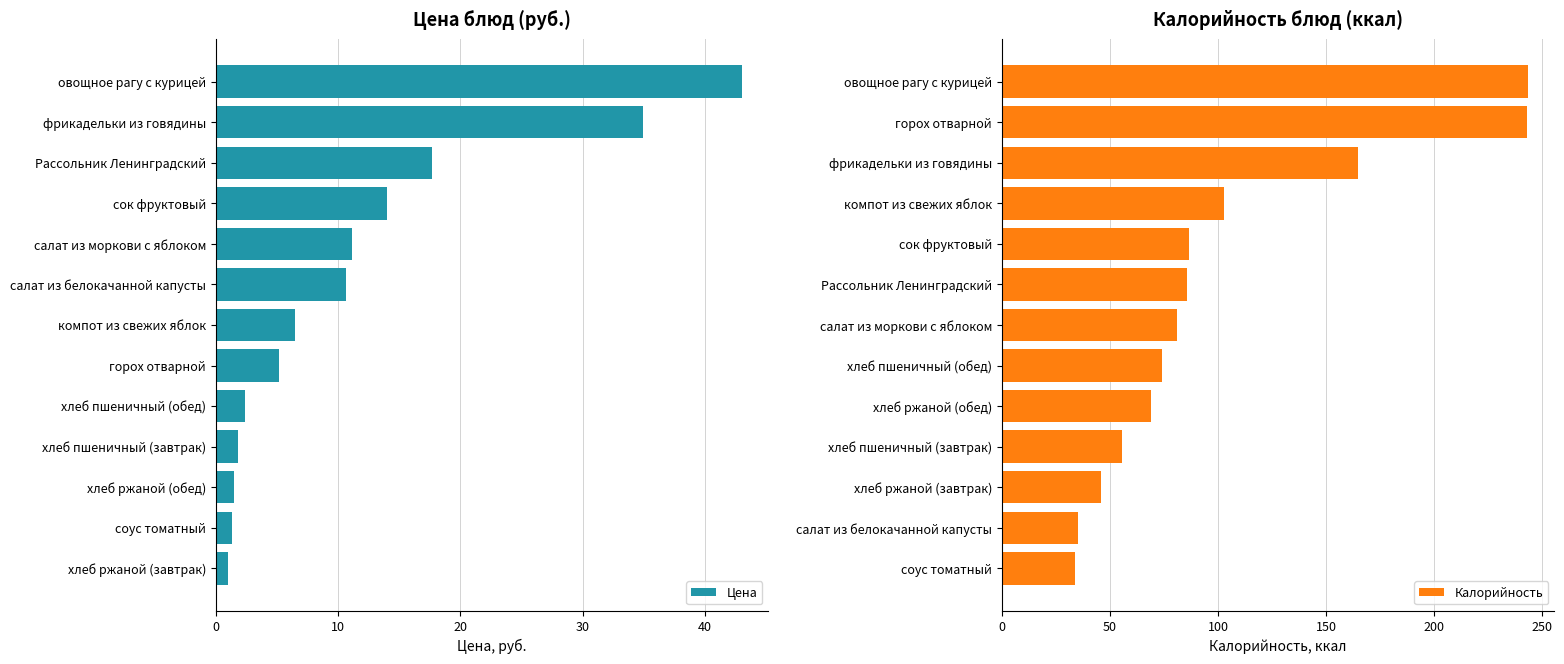

What is the difference between the second highest and second lowest values in the Калорийность series?

207.5